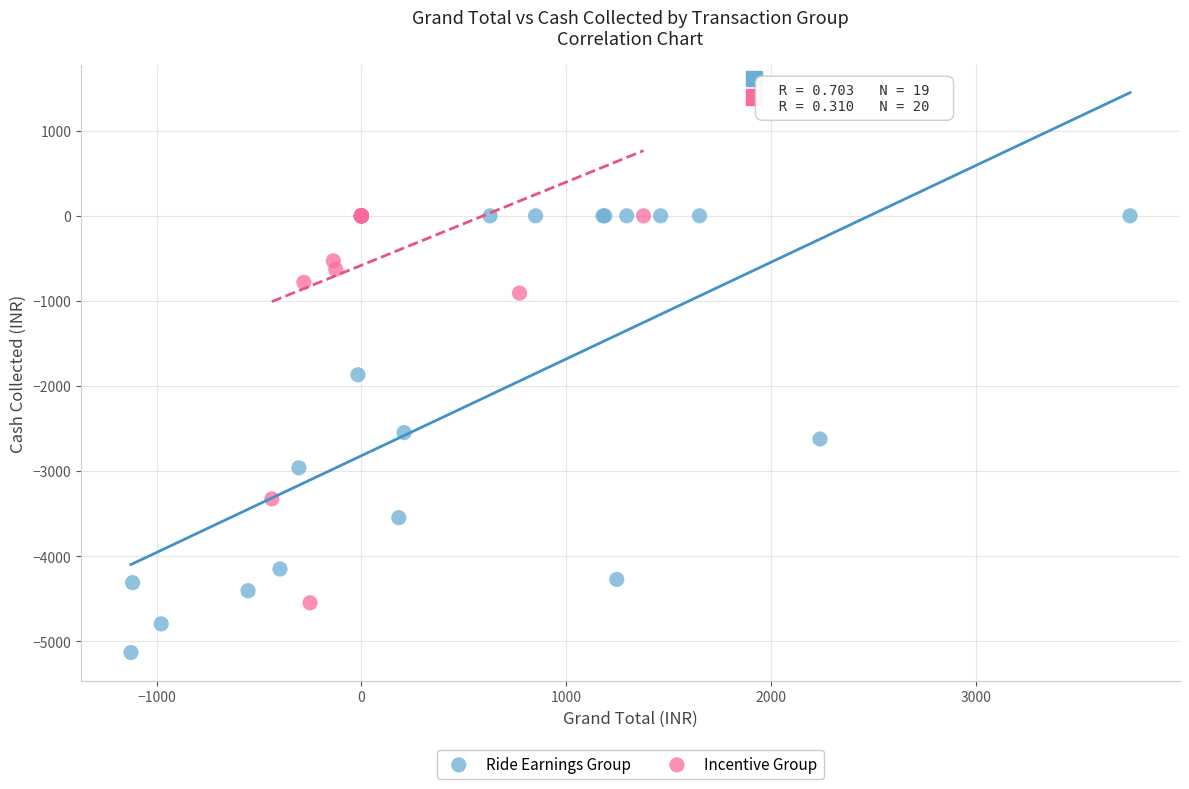

Which series reaches the minimum Y coordinate?

Ride Earnings Group